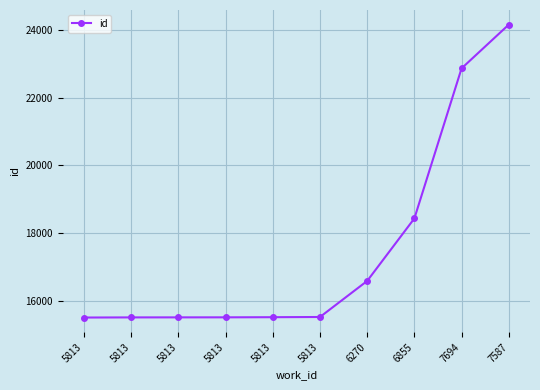

List the labels in order of value, smallest first.

5813, 5813, 5813, 5813, 5813, 5813, 6270, 6855, 7694, 7587